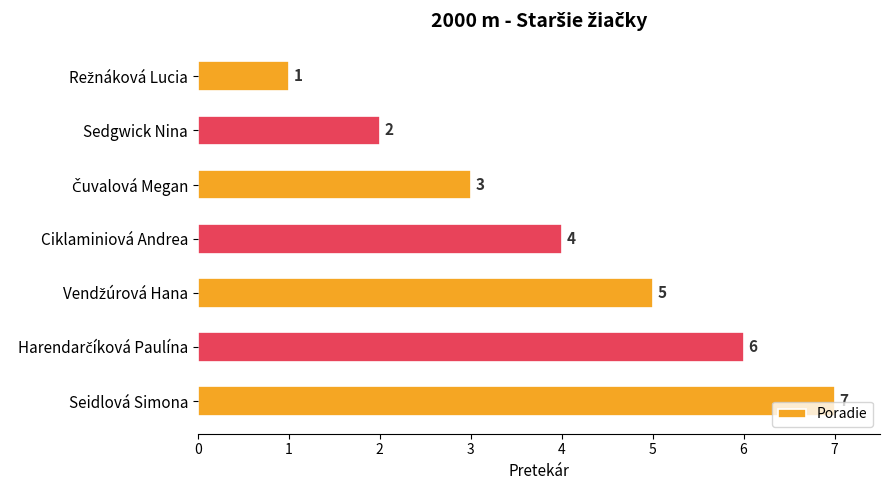

What is the value of the 5th bar from the top?

5